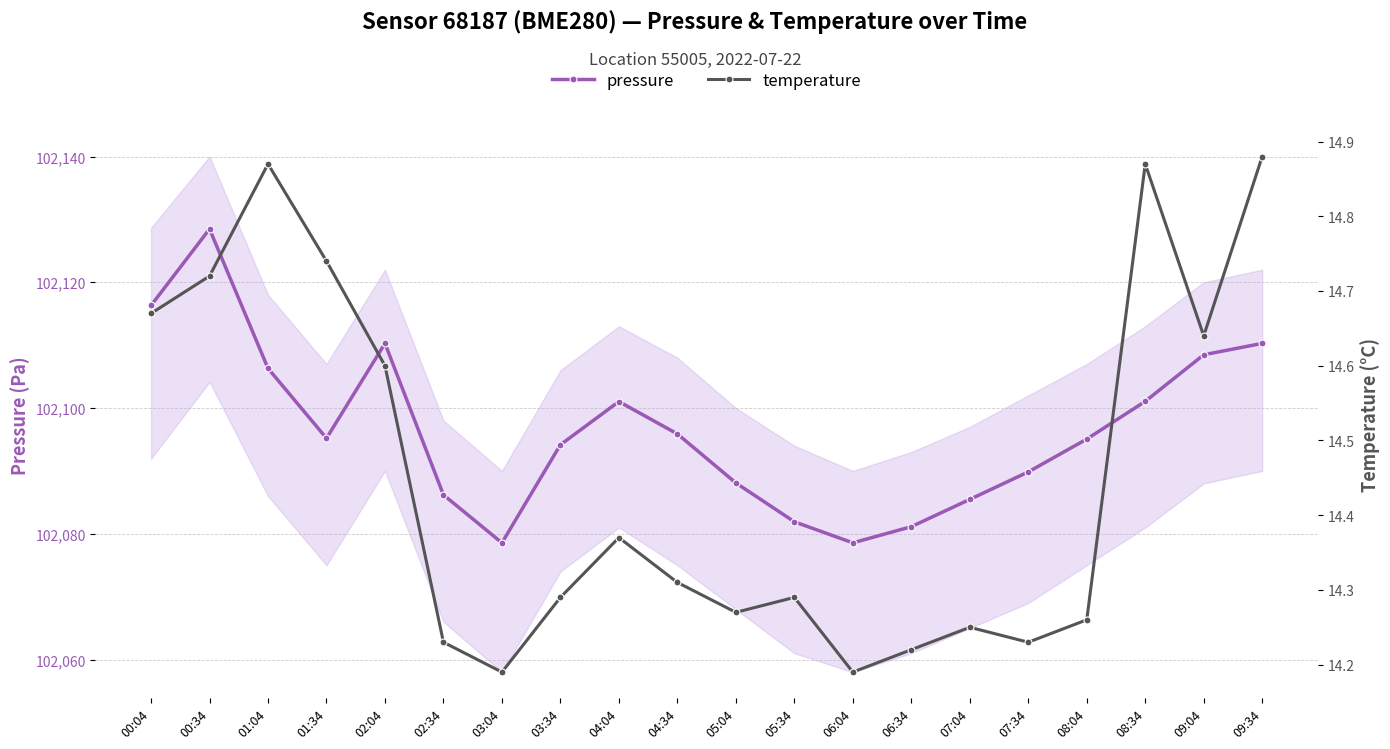

Reading left to right, list all the values displayed in this chart.

pressure: 00:04=102116.3	00:34=102128.5	01:04=102106.3	01:34=102095.2	02:04=102110.3	02:34=102086.2	03:04=102078.6	03:34=102094.2	04:04=102101.0	04:34=102095.9	05:04=102088.1	05:34=102081.9	06:04=102078.6	06:34=102081.1	07:04=102085.5	07:34=102089.8	08:04=102095.1	08:34=102101.1	09:04=102108.5	09:34=102110.3
temperature: 00:04=14.7	00:34=14.7	01:04=14.9	01:34=14.7	02:04=14.6	02:34=14.2	03:04=14.2	03:34=14.3	04:04=14.4	04:34=14.3	05:04=14.3	05:34=14.3	06:04=14.2	06:34=14.2	07:04=14.2	07:34=14.2	08:04=14.3	08:34=14.9	09:04=14.6	09:34=14.9